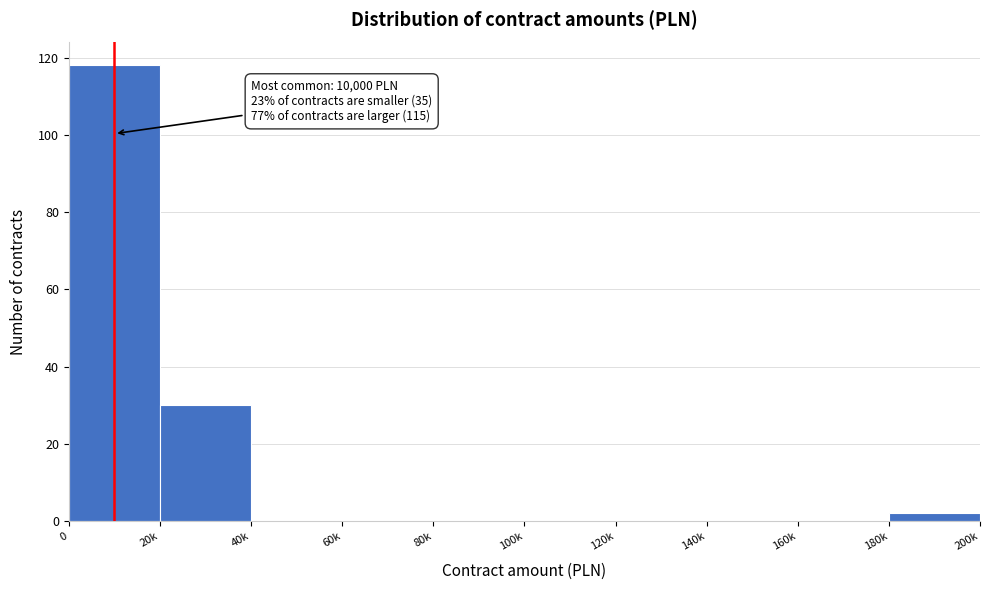

Reading right to left, extract all data points from this chart.

180k=2	160k=0	140k=0	120k=0	100k=0	80k=0	60k=0	40k=0	20k=30	0=118